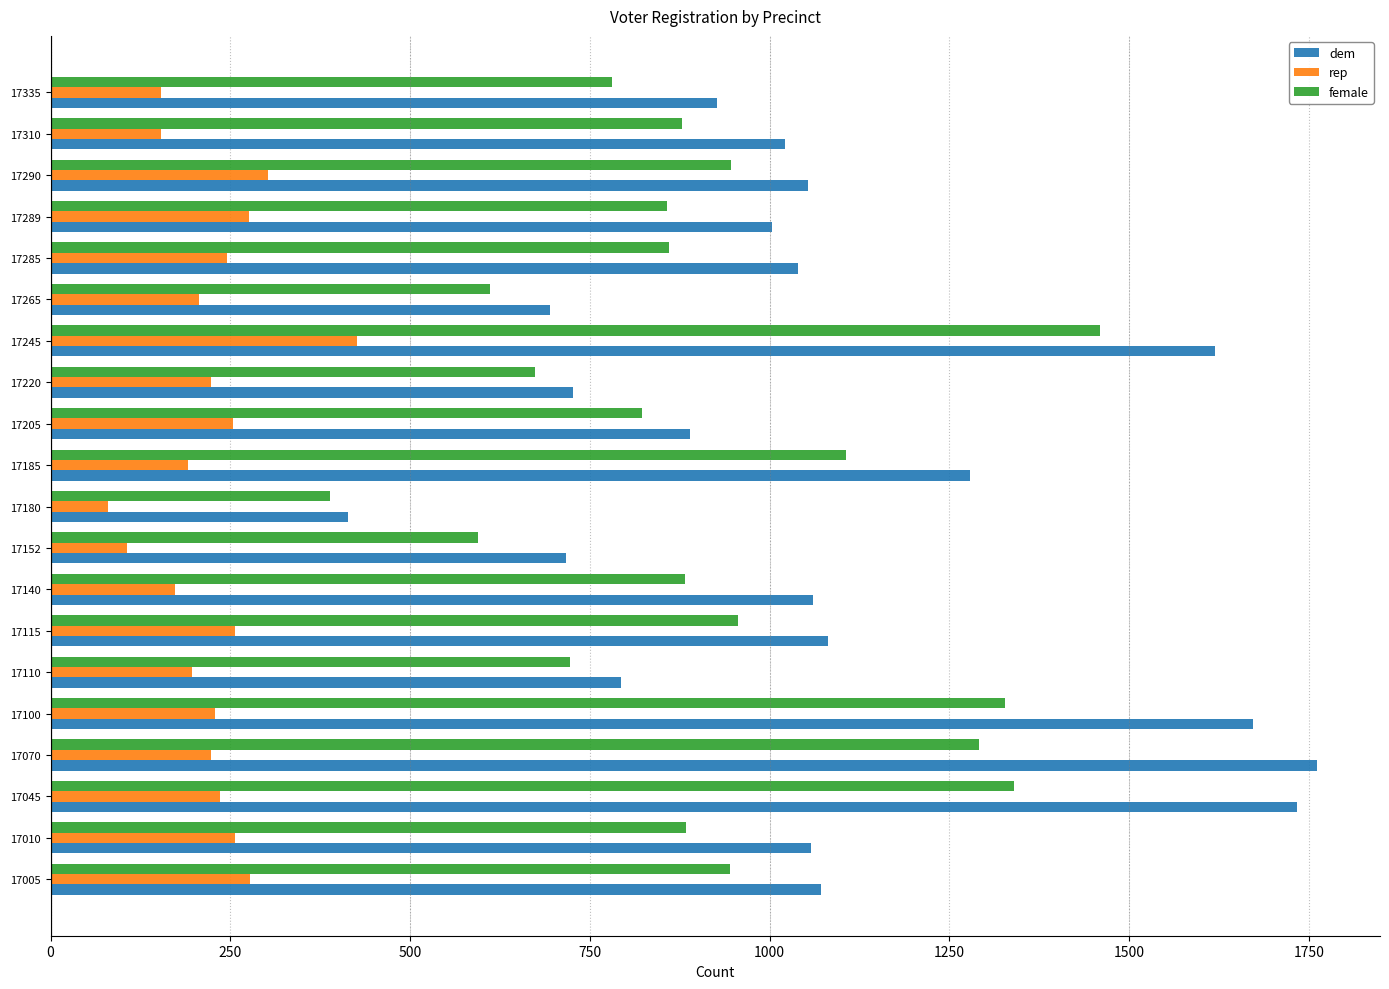

Is it true that female equals 945 at 17005?

True